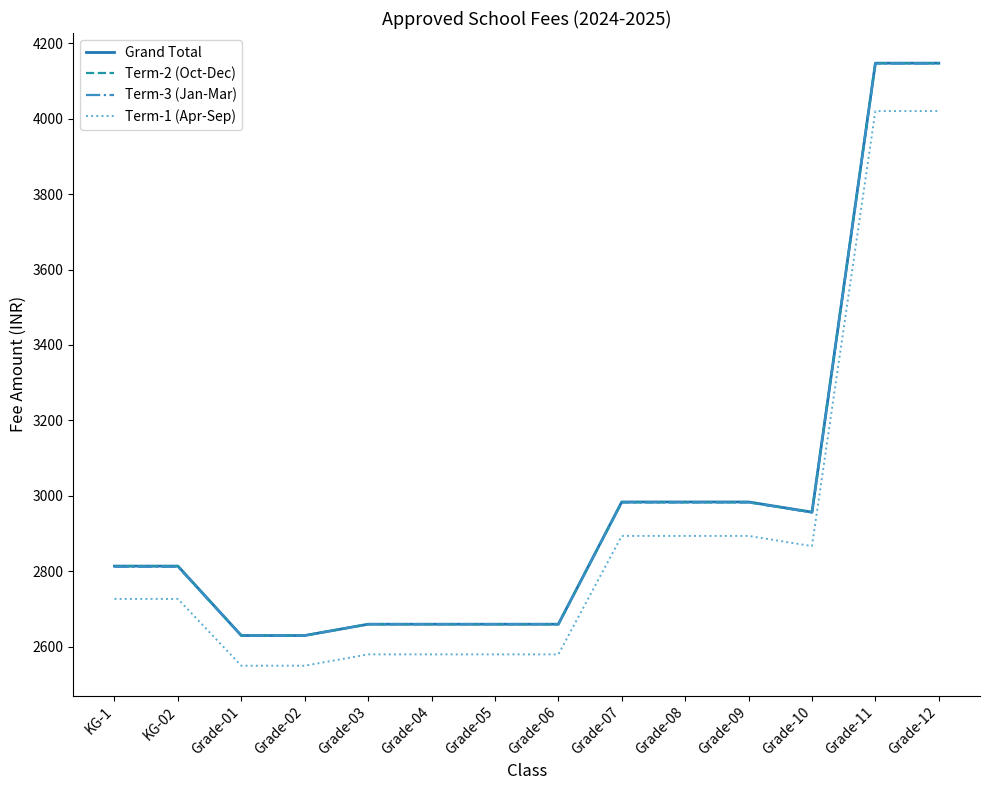

The value of Grand Total at Grade-01 is 2630. True or false?

True